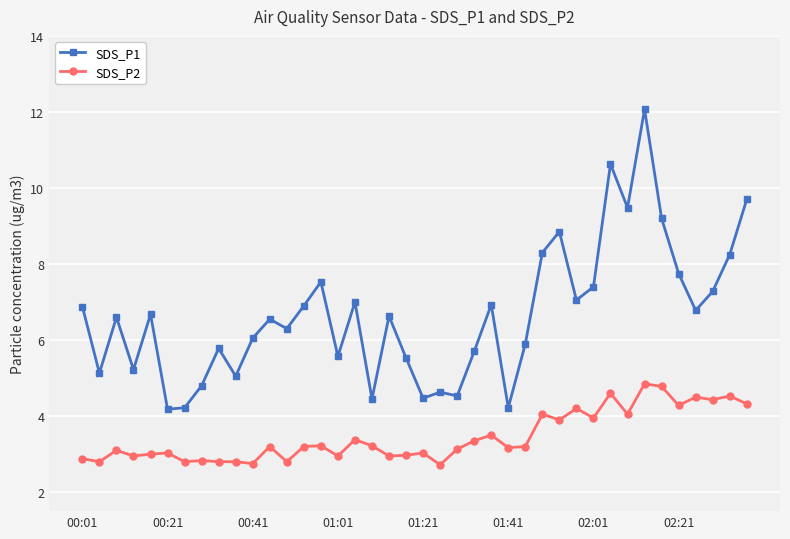

What is the difference between the maximum and minimum values in the SDS_P1 series?

7.9